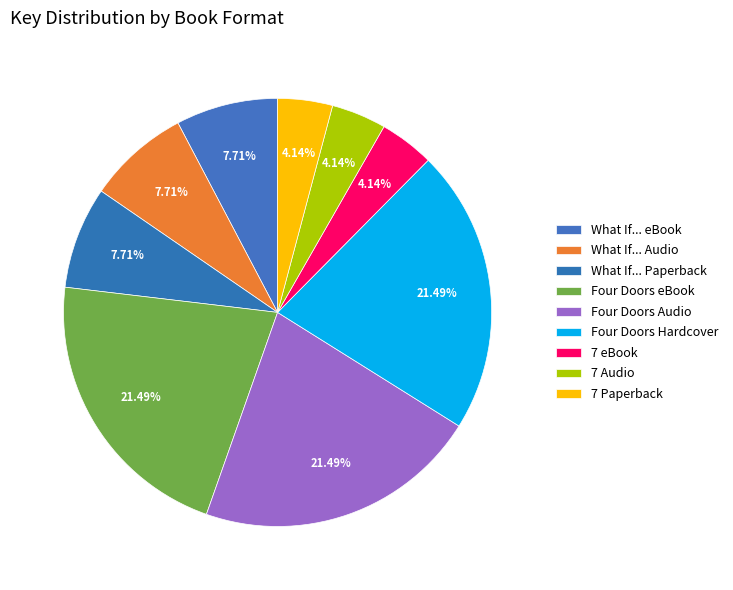

How many segments does this pie chart have?

9